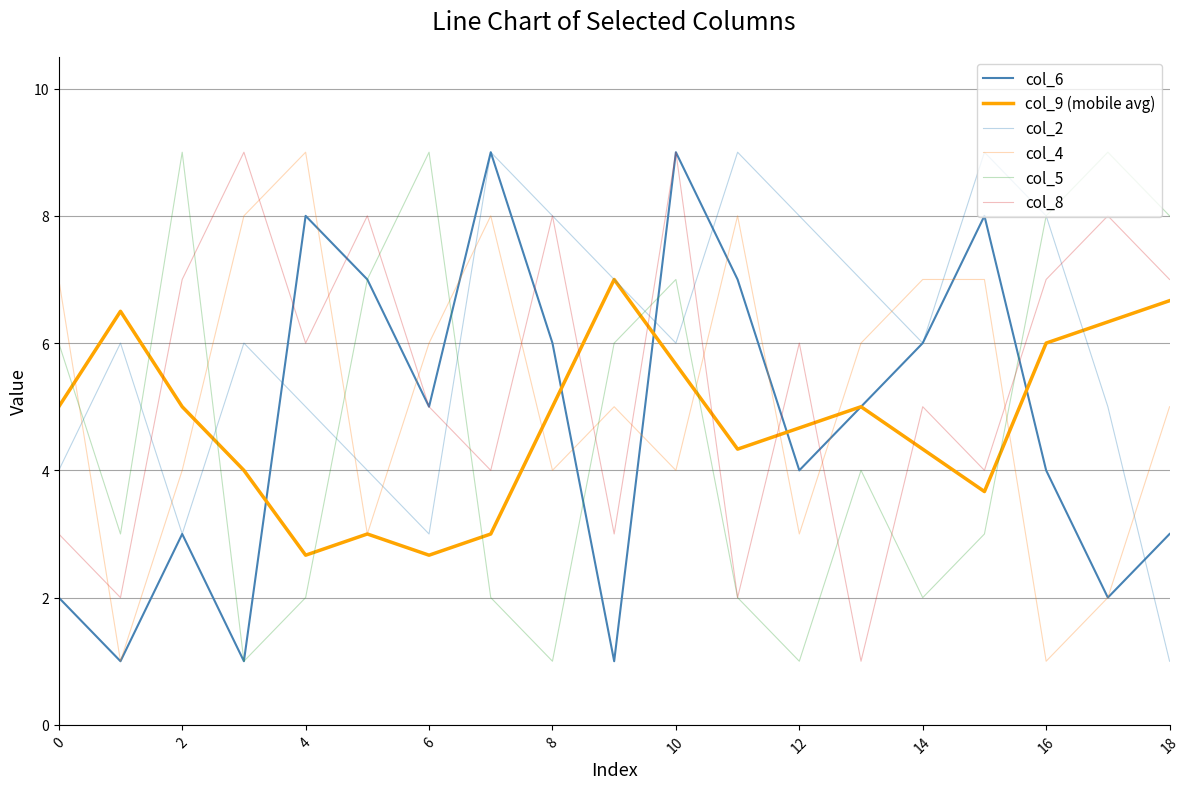

What is the greatest value displayed?

9.0